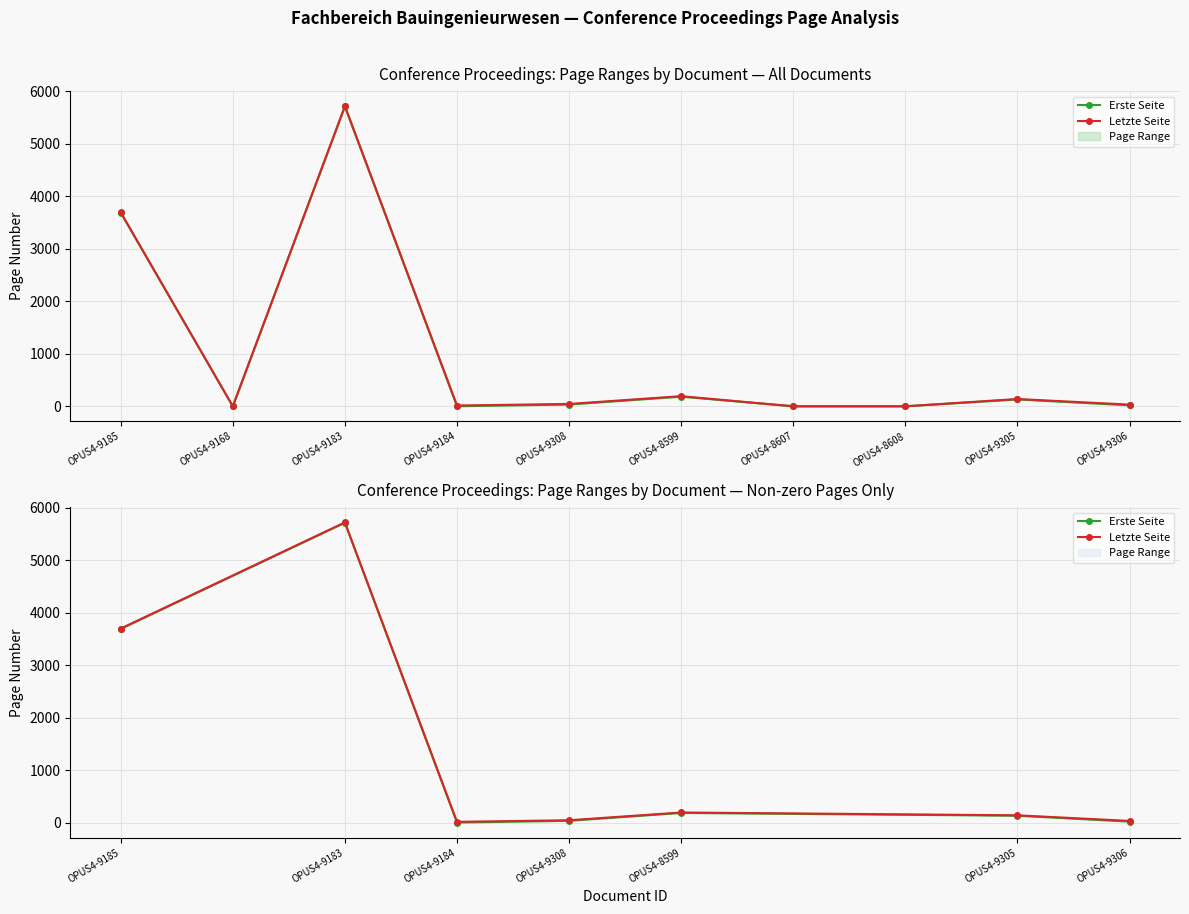

Reading left to right, extract all data points from this chart.

Erste Seite: 3690	5714	1	34	184	131	19
Letzte Seite: 3698	5721	15	45	193	139	32